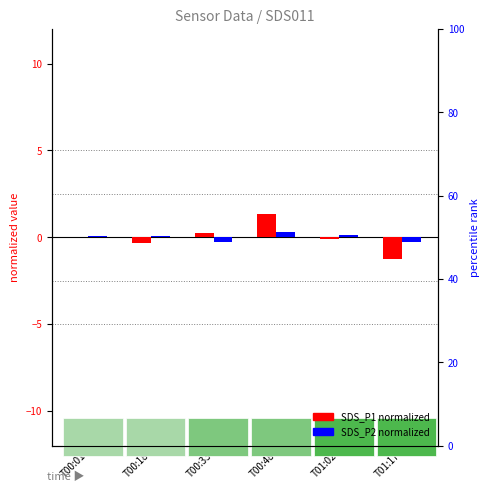

Reading left to right, extract all data points from this chart.

SDS_P1 (norm): T00:01=0.0	T00:18=-0.3	T00:33=0.3	T00:48=1.3	T01:02=-0.1	T01:17=-1.3
SDS_P2 (norm): T00:01=0.1	T00:18=0.1	T00:33=-0.3	T00:48=0.3	T01:02=0.1	T01:17=-0.3